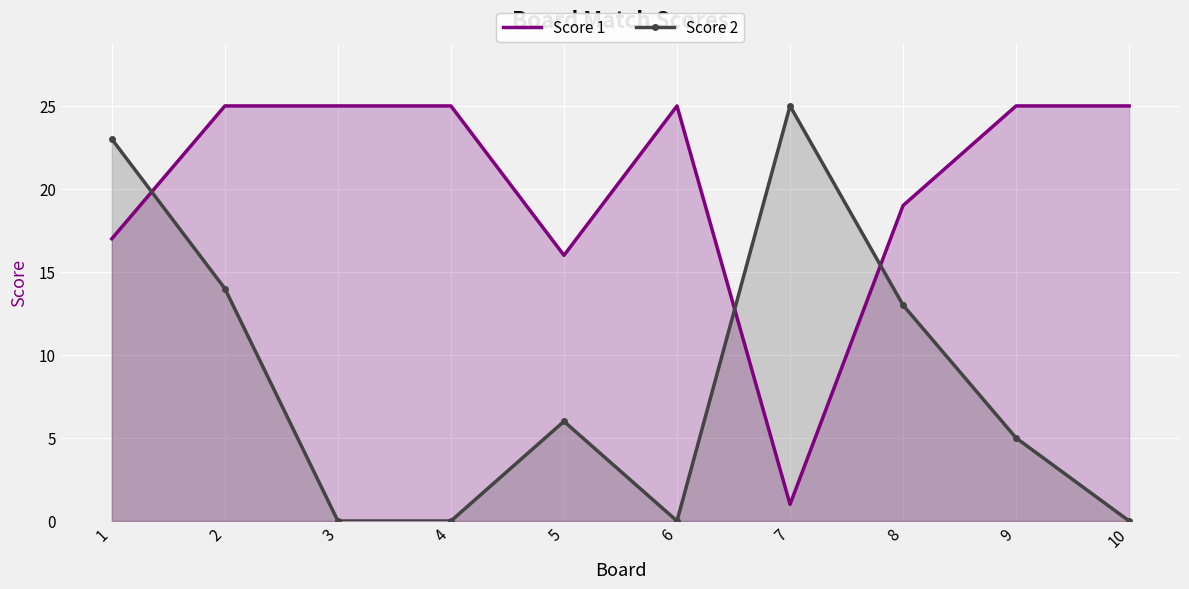

After their last crossing, which series has the higher values: Score 2 or Score 1?

Score 1